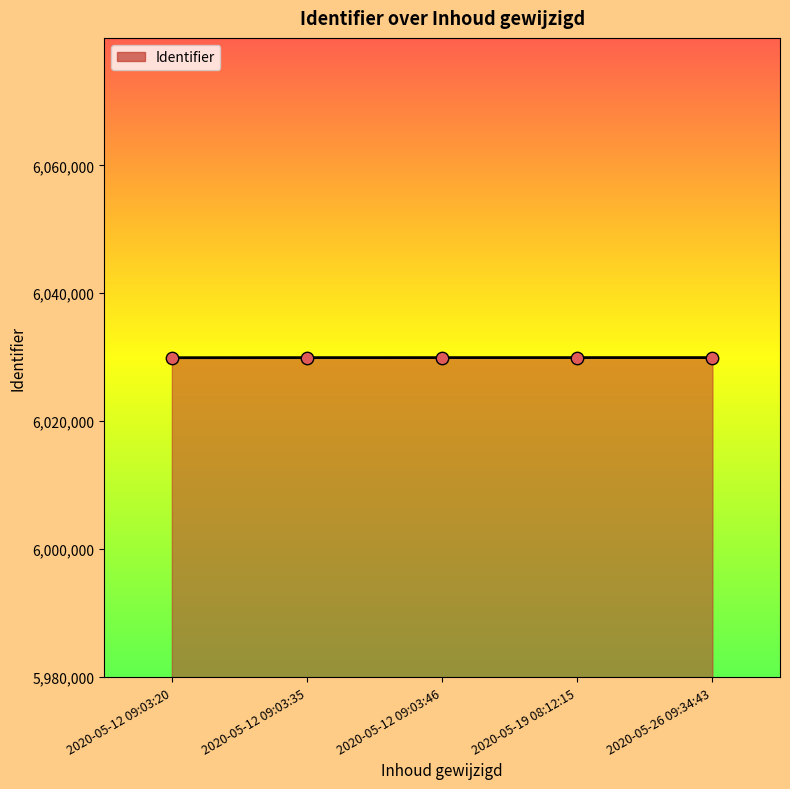

What is the change in value from 2020-05-12 09:03:20 to 2020-05-19 08:12:15?

+16